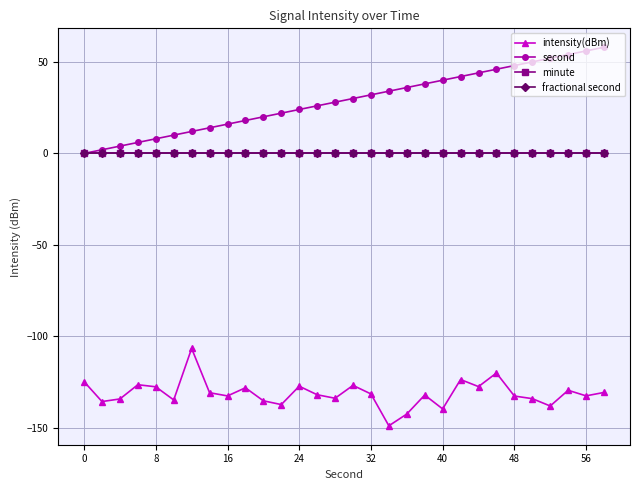

In intensity(dBm), how many points are lower than both neighbors (excluding endpoints)?

10